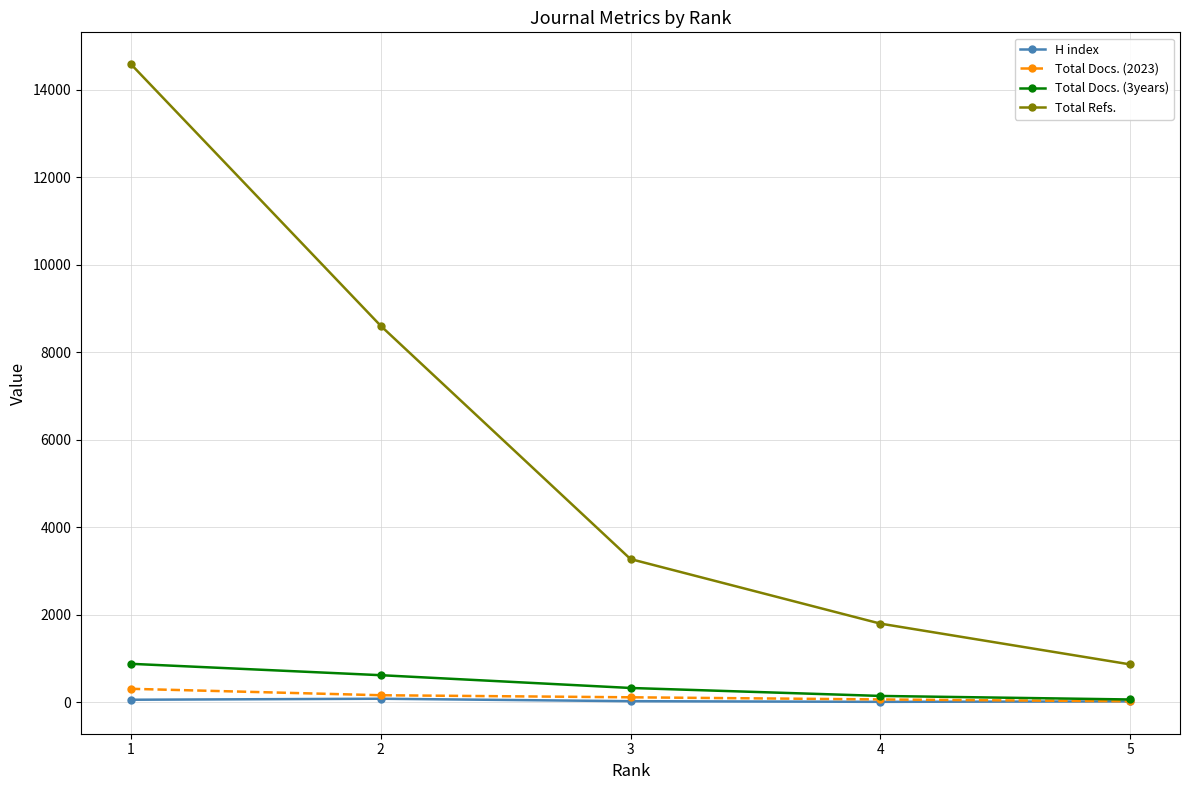

How many lines are shown in the chart?

4